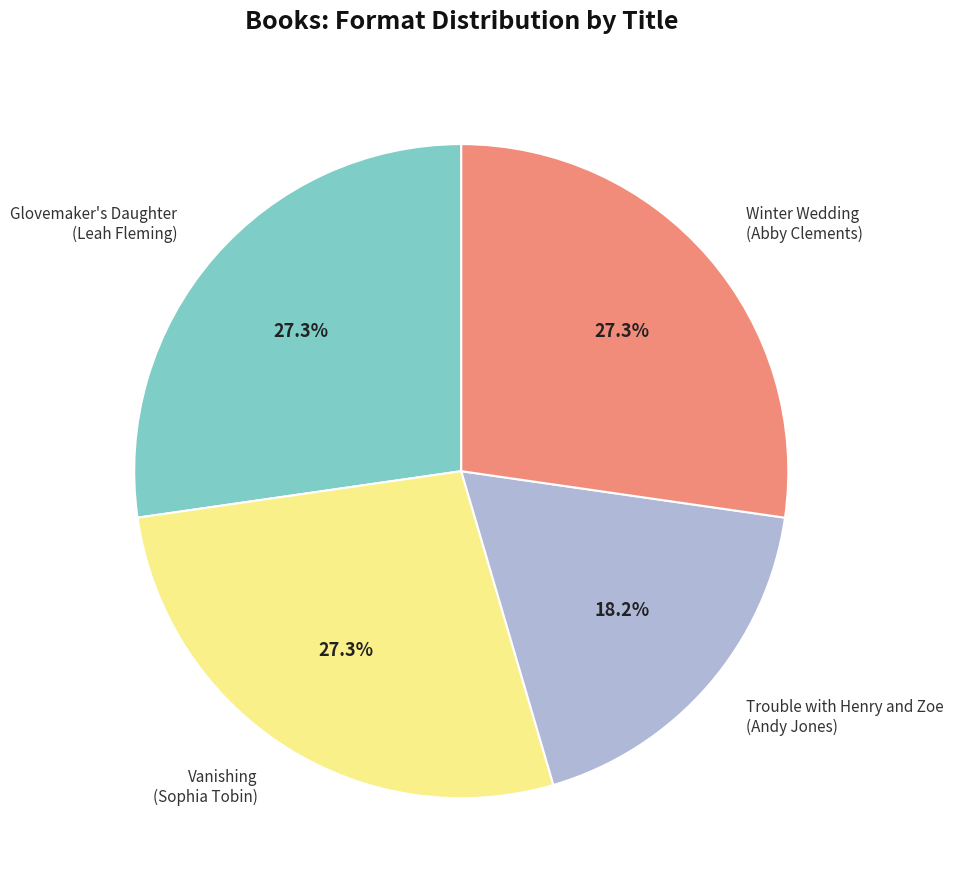

What percentage is NOT represented by Winter Wedding (Abby Clements)?

72.7%